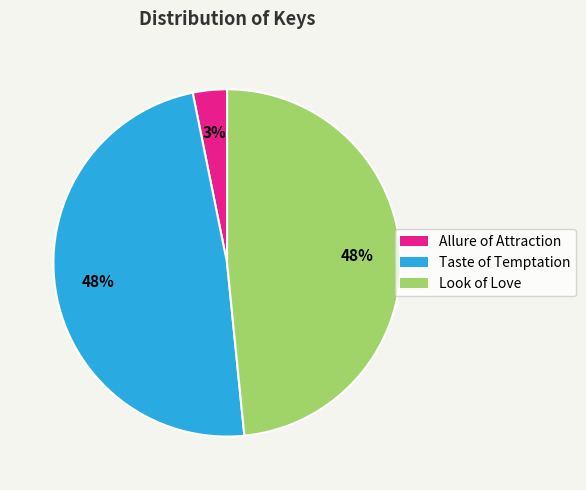

What is the smallest slice in the pie chart?

Allure of Attraction